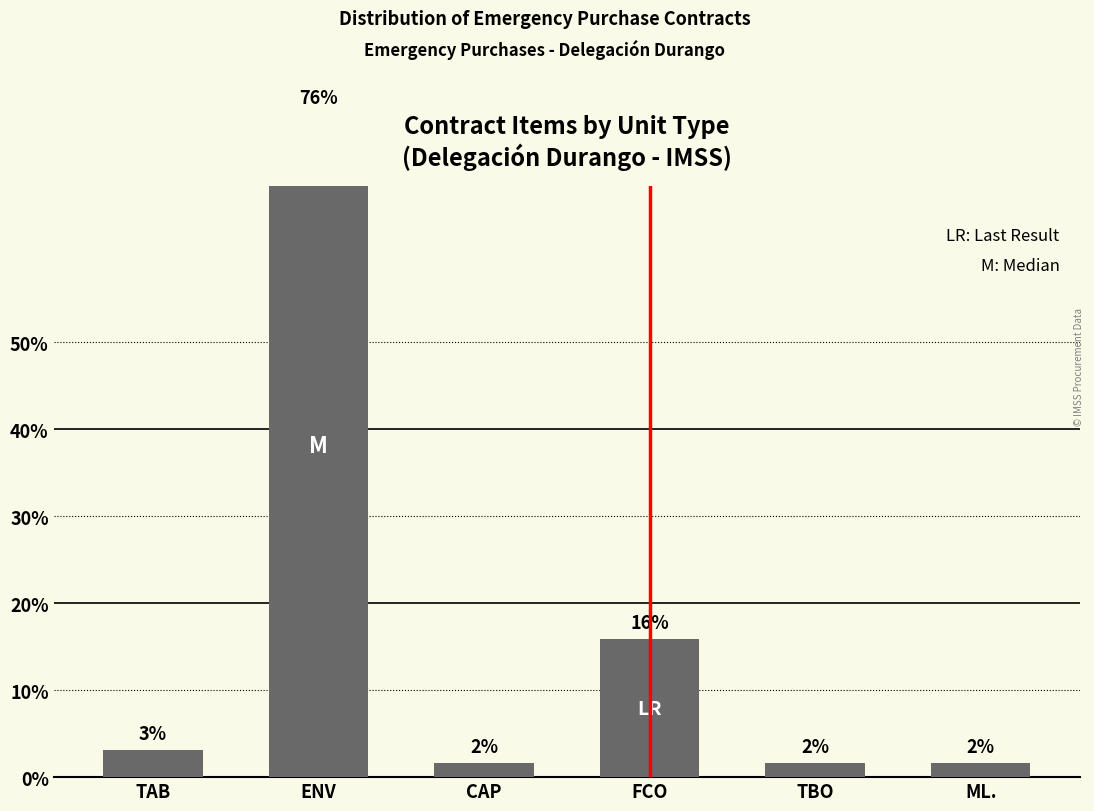

How many bars are there in total?

6